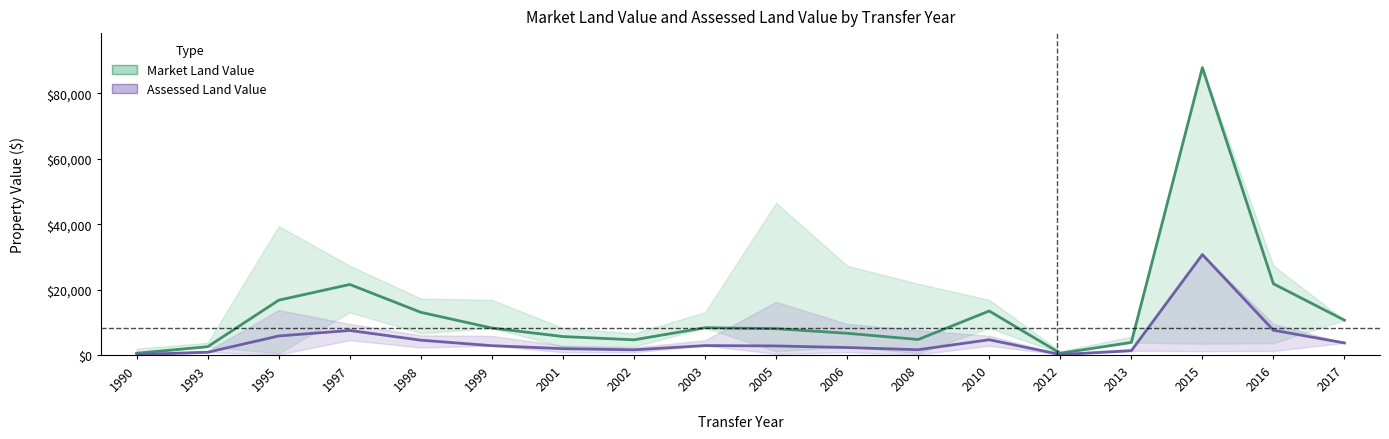

How many lines are shown in the chart?

2